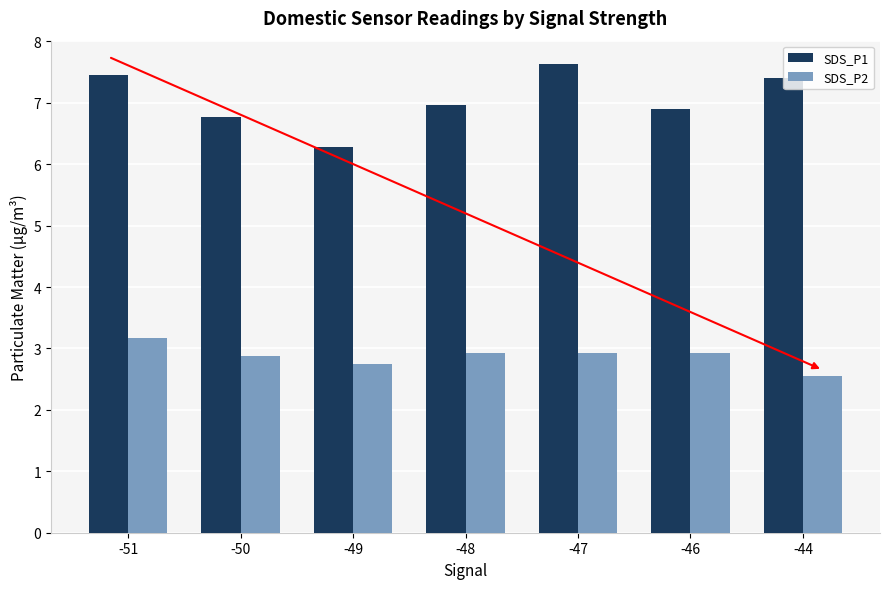

Which series has the largest total across all categories?

SDS_P1